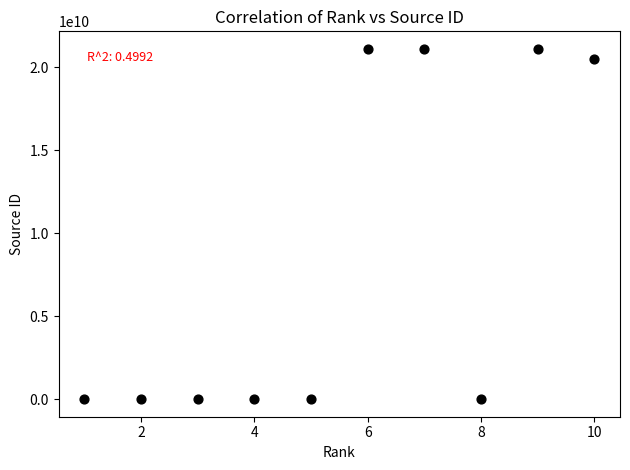

What is the average X value?

6